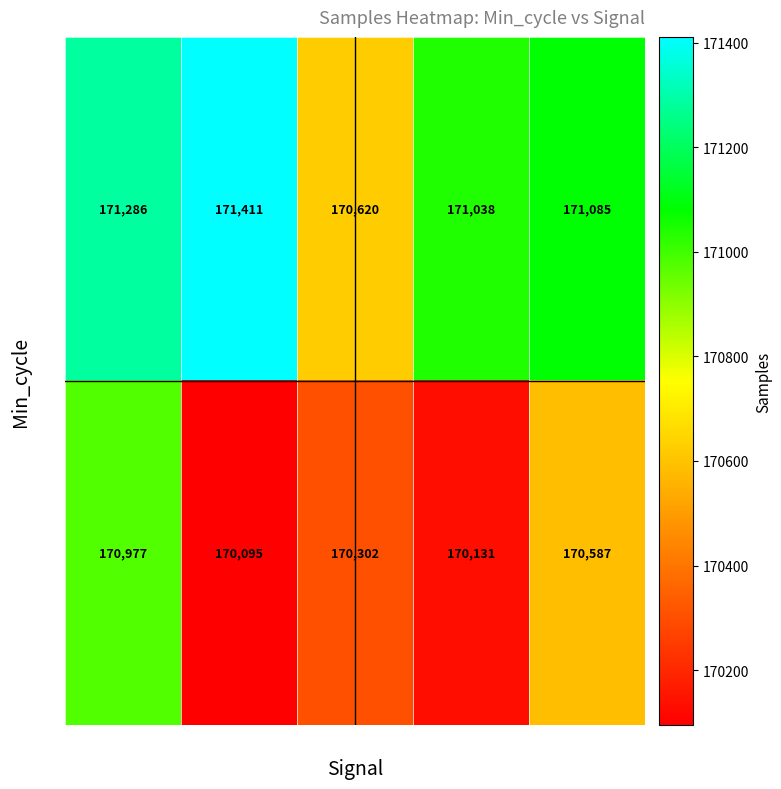

What is the total value across all series at -49?

342263